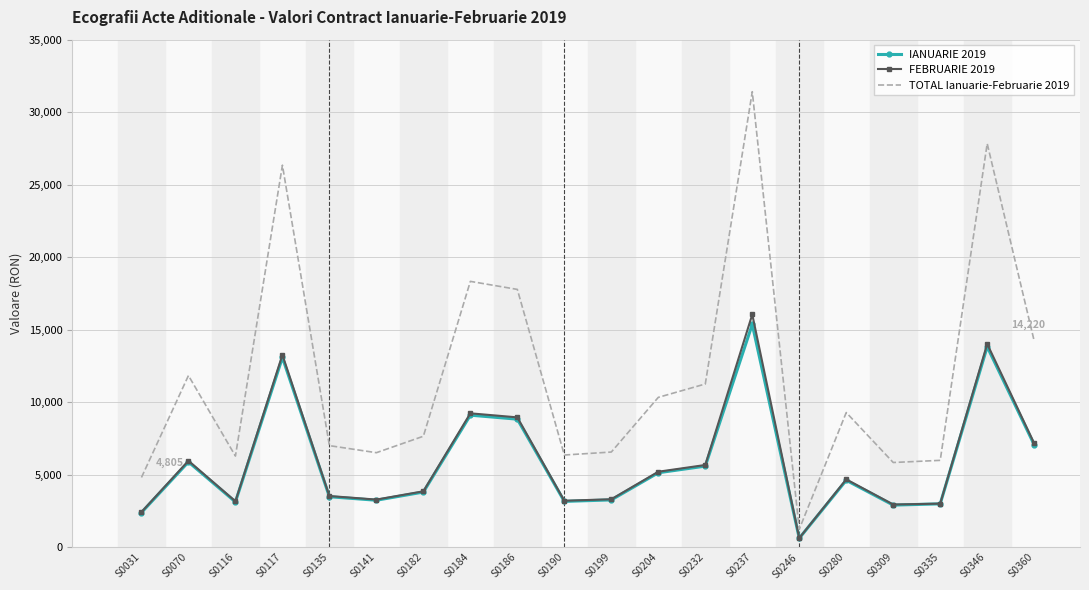

What is the difference between the highest and lowest values at S0204?

5200.5